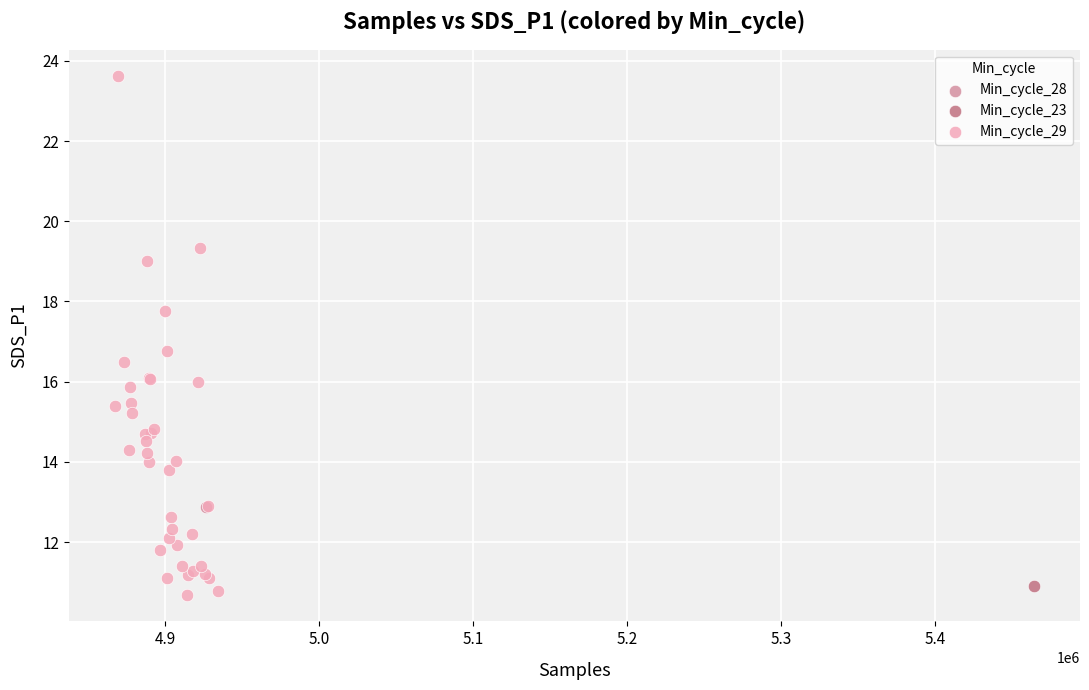

What are all the series names shown in the legend?

Min_cycle_28, Min_cycle_23, Min_cycle_29